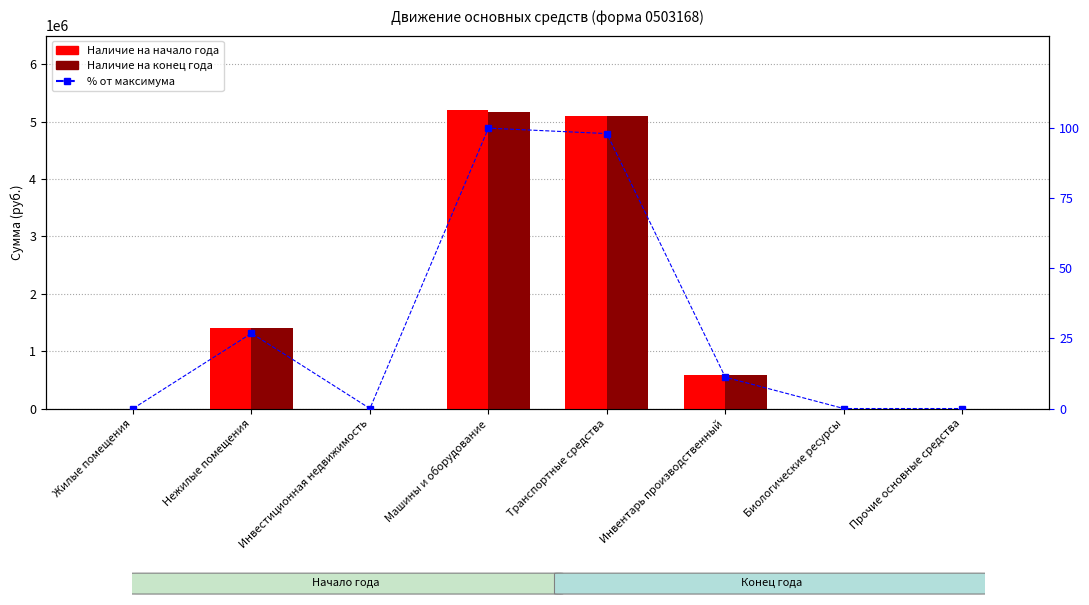

What is the sum of the Наличие на конец года values at Жилые помещения and Нежилые помещения?

1397208.9